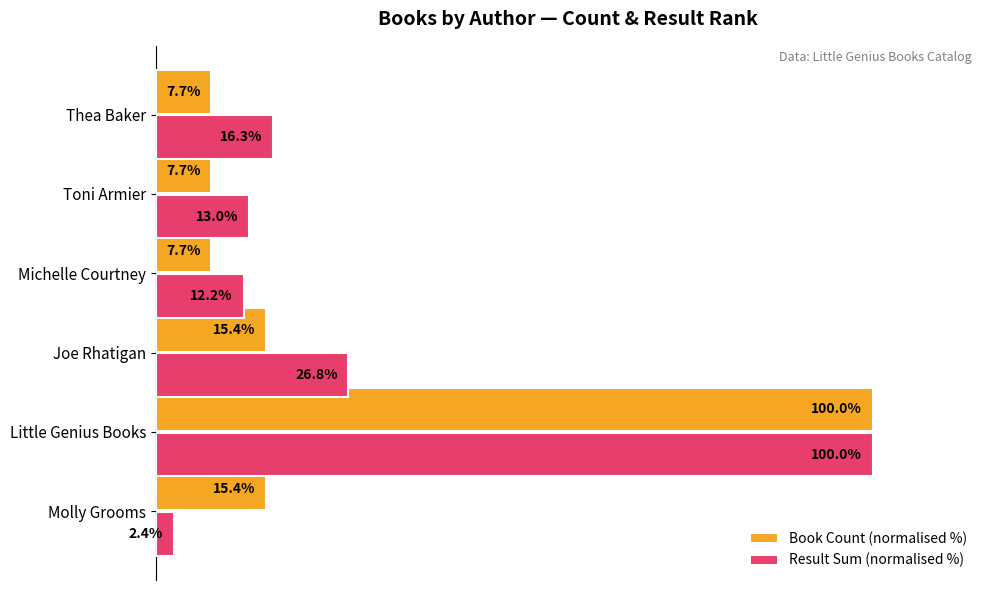

Between Little Genius Books and Toni Armier, which series saw the biggest shift?

Book Count (normalised %)